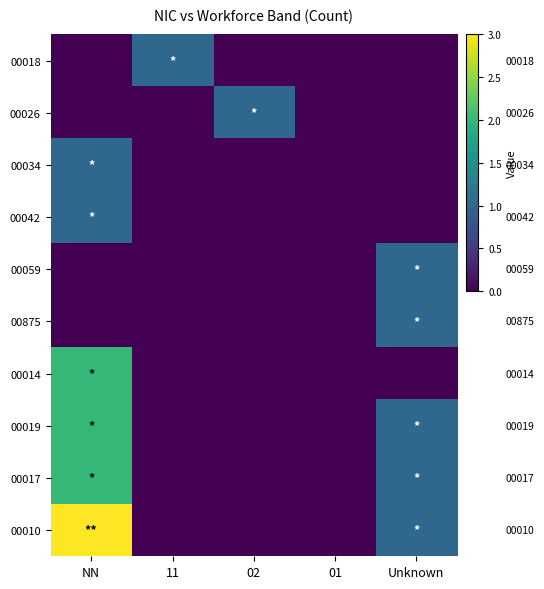

What is the difference between the highest and lowest values at NN?

3